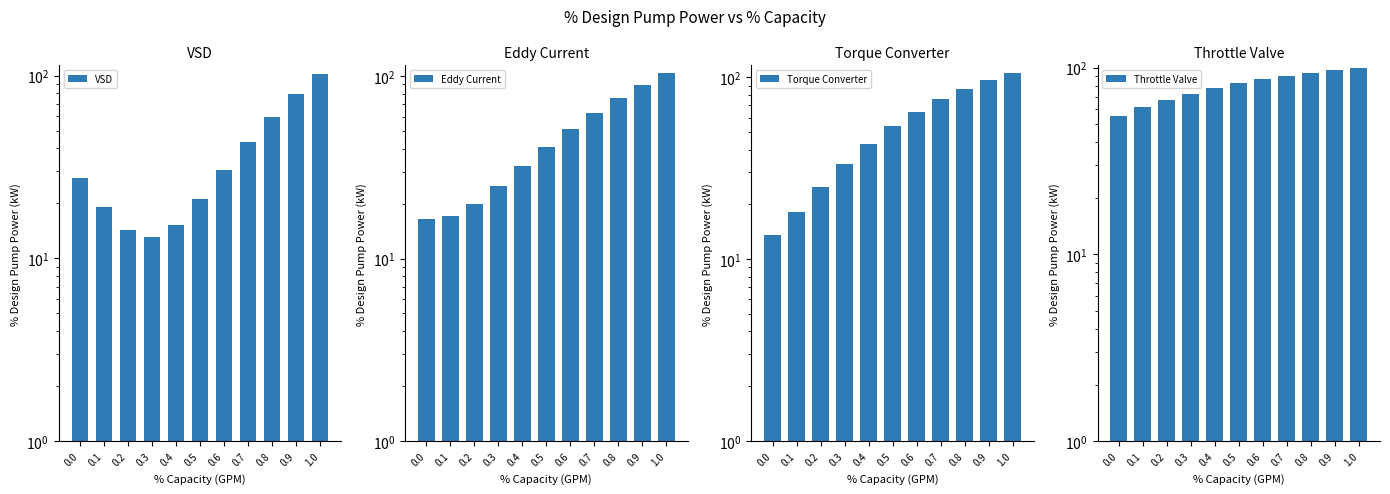

At which category is the sum across all series the highest?

1.0